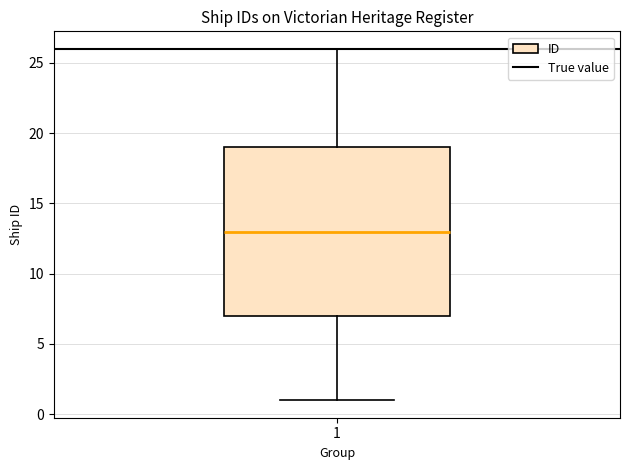

Transcribe this box plot: give where the median line is, the range the box spans, and where the two whiskers end, as read against the y-axis. The values are not printed on the chart, so give them approximately, as read against the axis.

median 13, box 7 to 19, whiskers 1 to 26